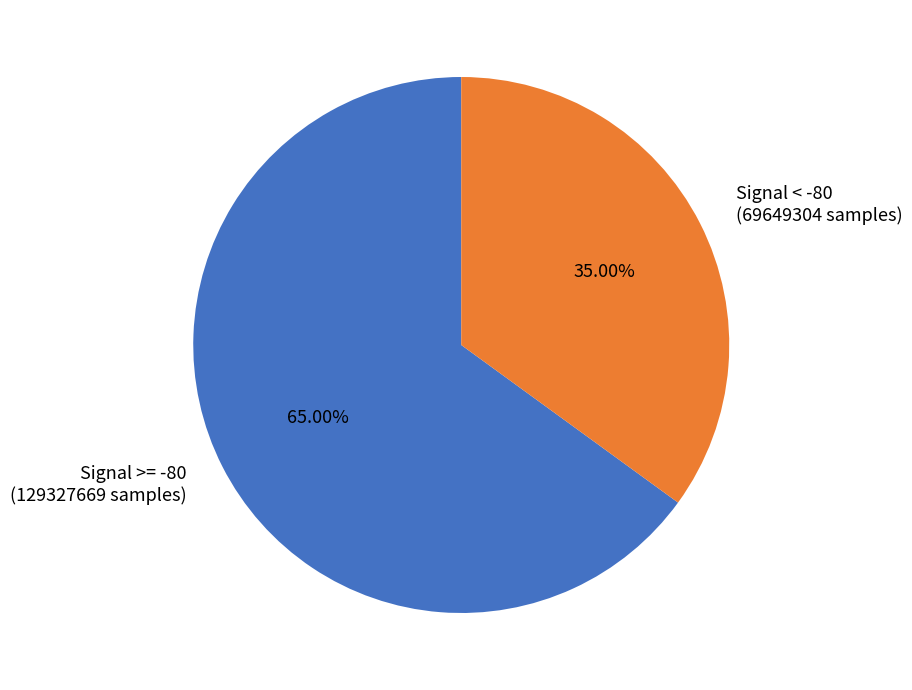

Rank the categories by value from lowest to highest.

Signal < -80 (69649304 samples), Signal >= -80 (129327669 samples)